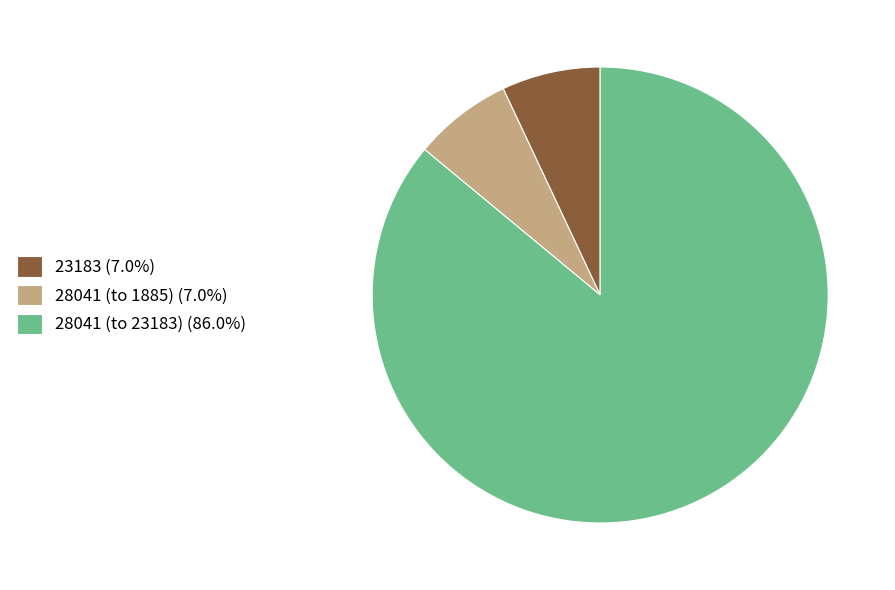

Is 28041 (to 23183) (86.0%) the majority of the pie?

Yes